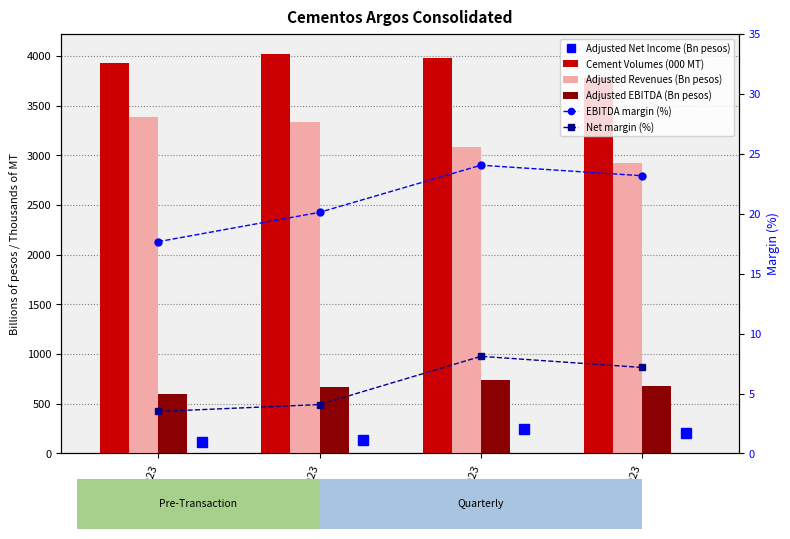

At which category is the sum across all series the highest?

2Q23